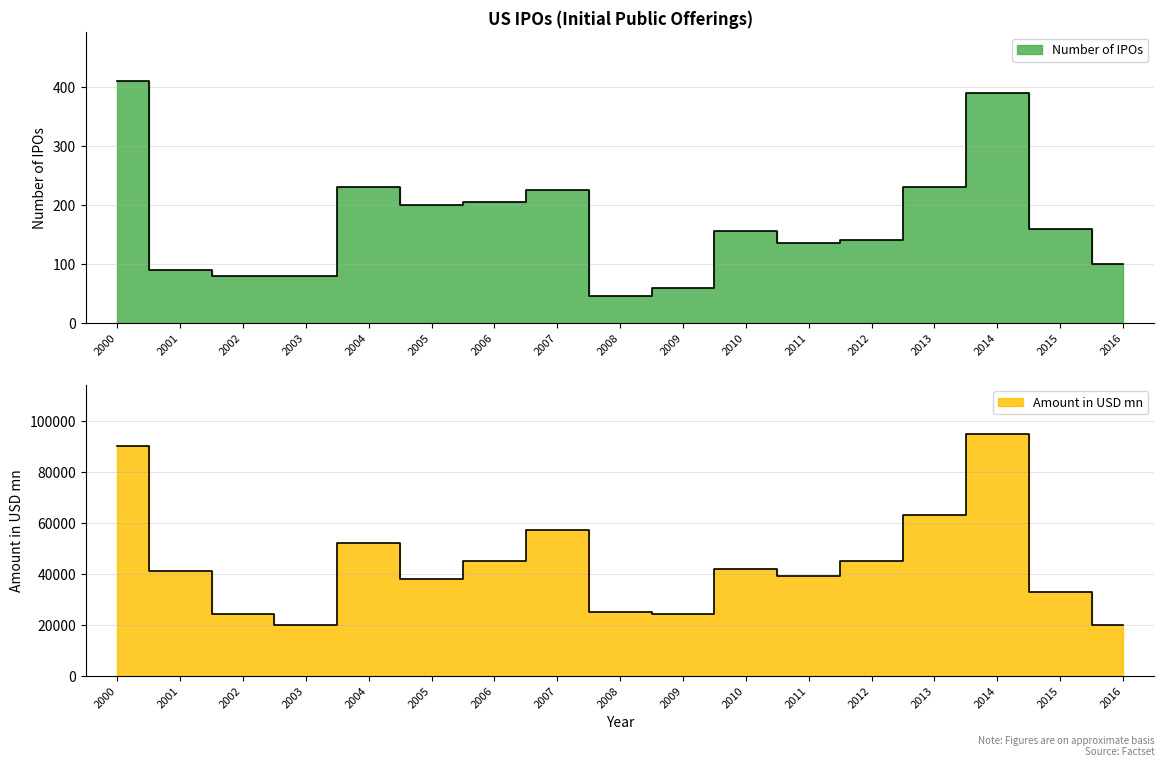

Rank the categories by Amount in USD mn value from highest to lowest.

2014, 2000, 2013, 2007, 2004, 2006, 2012, 2010, 2001, 2011, 2005, 2015, 2008, 2002, 2009, 2003, 2016